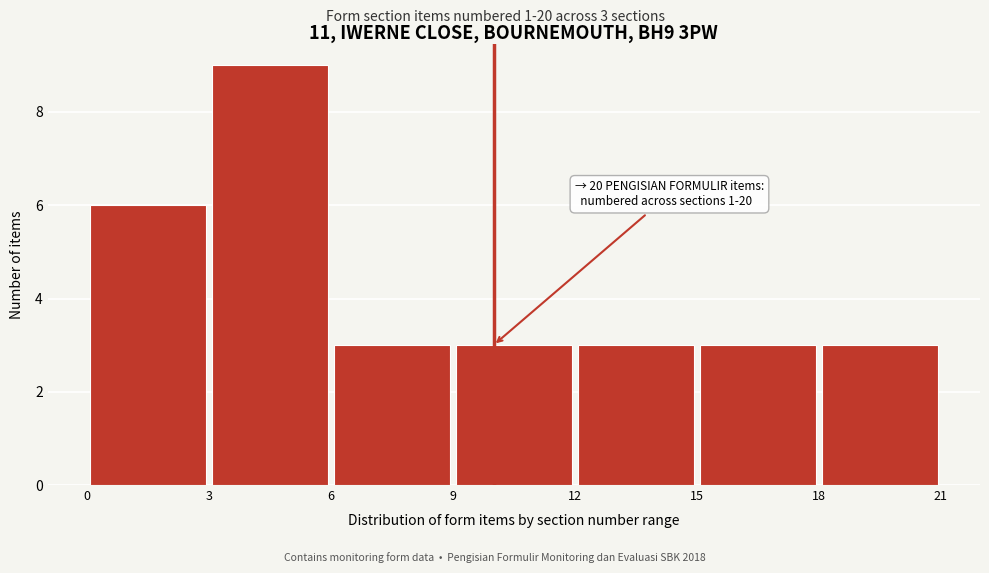

Which range on the x-axis has the tallest bar?

3 to 6